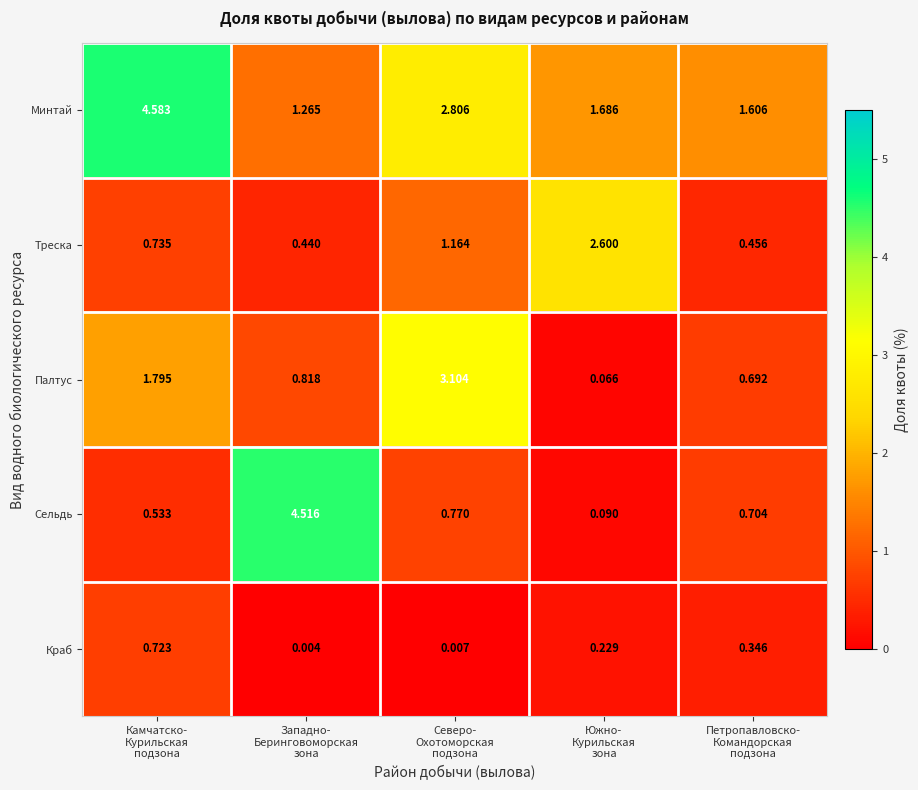

Which series has the largest total across all categories?

Минтай